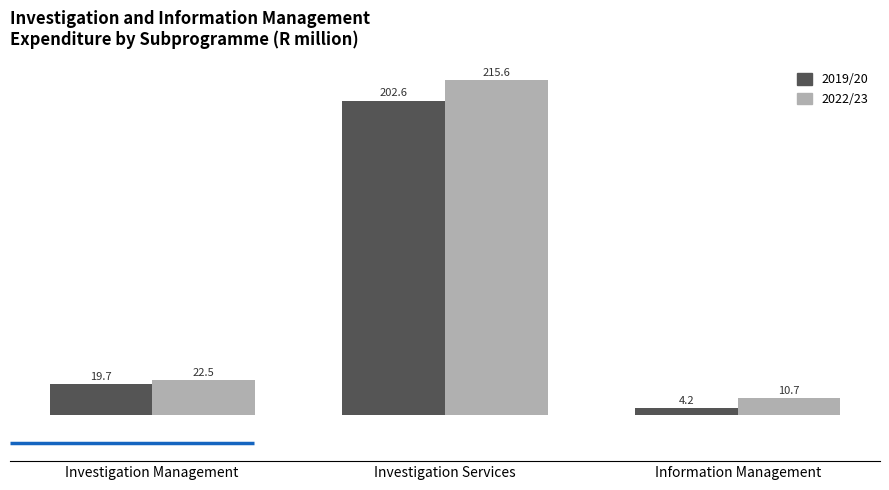

How many data points does each series have?

3